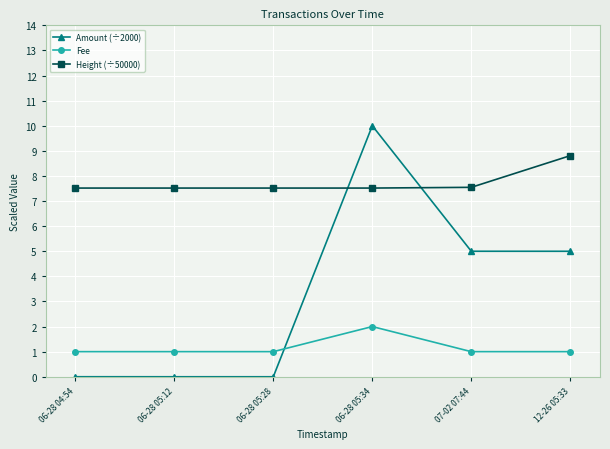

What position from the right is 06-28 04:54?

6